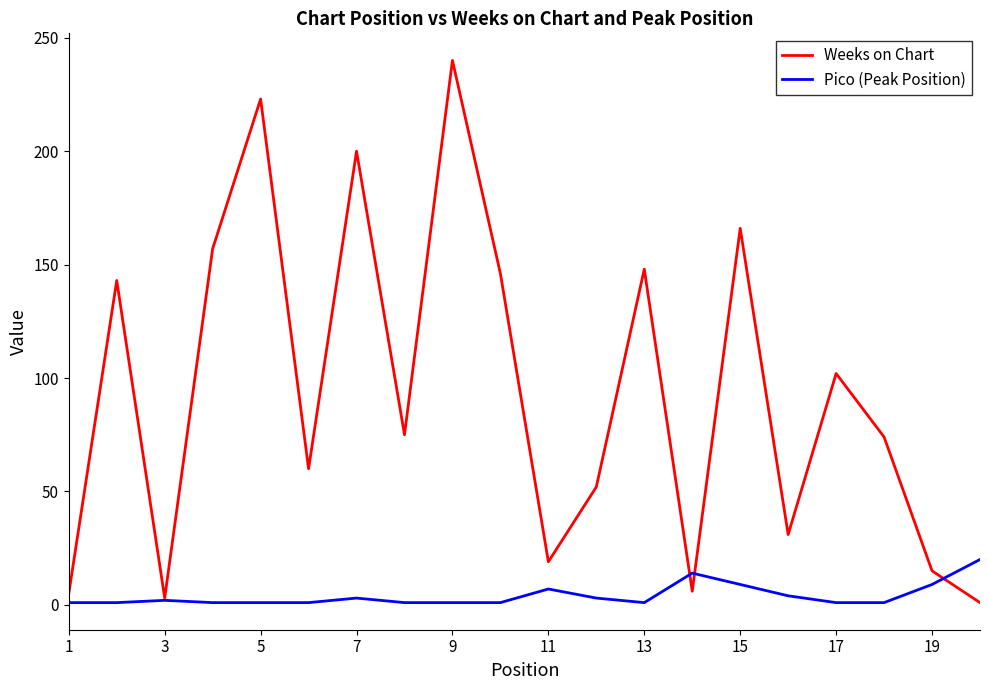

Count the number of categories in the chart.

20